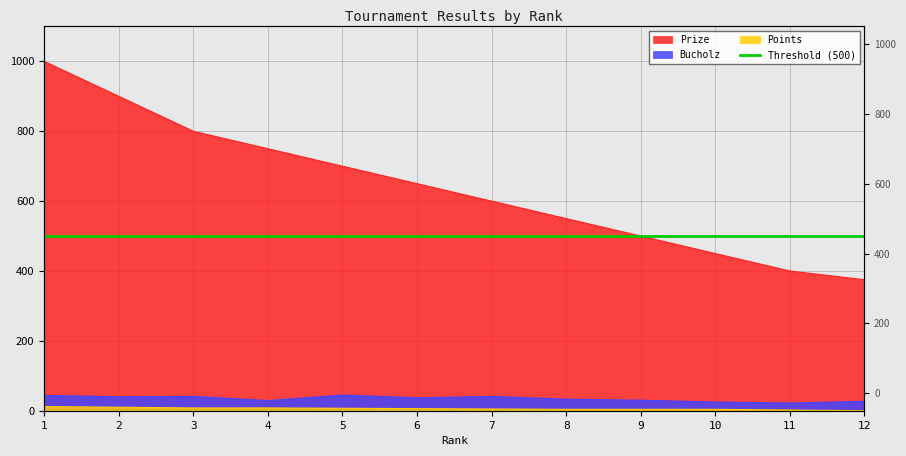

How many categories are shown in the chart?

12